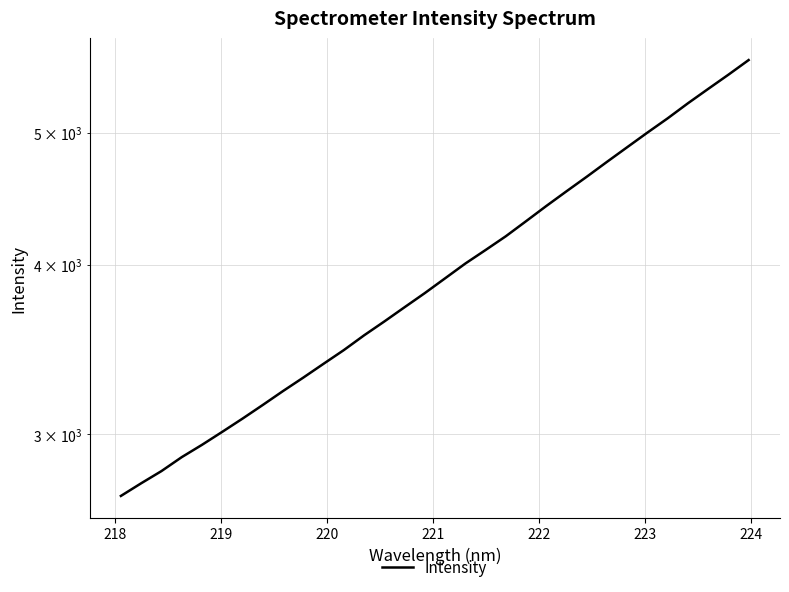

The value at 31 is 3496.1. True or false?

False